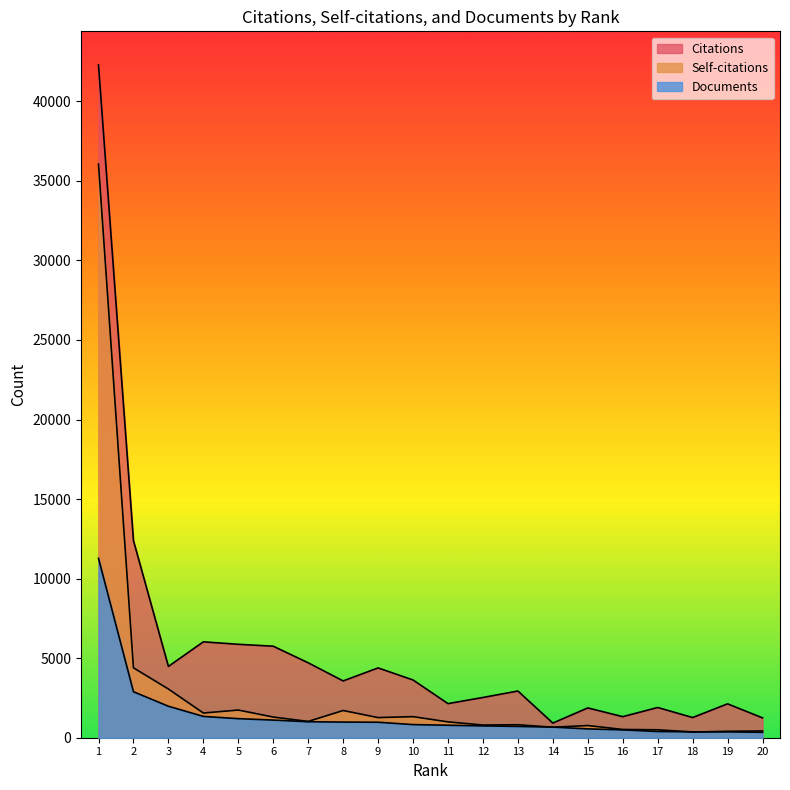

Rank the series by their average value, from lowest to highest.

Documents, Self-citations, Citations